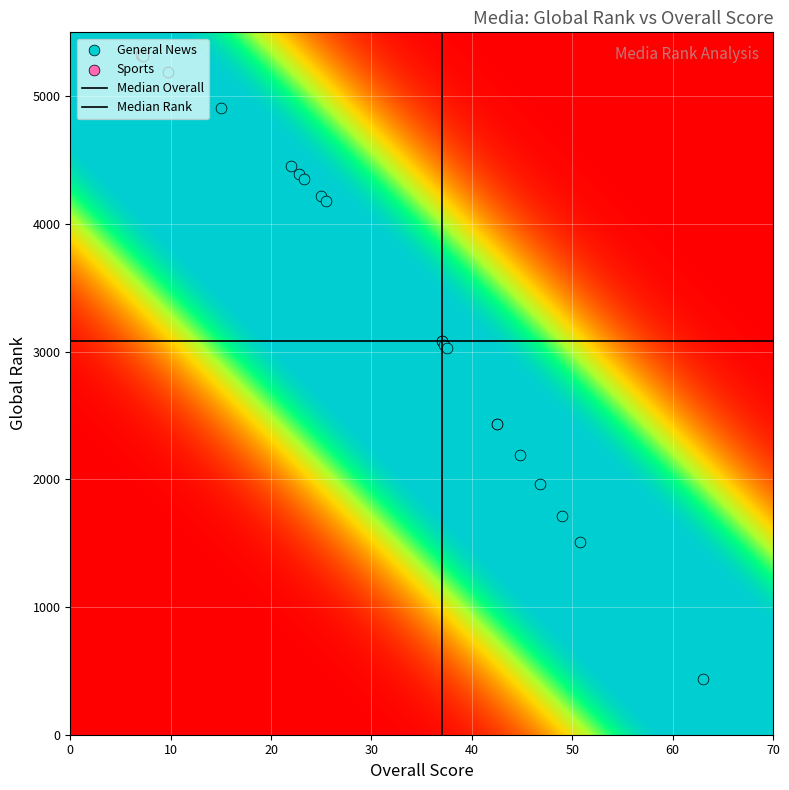

What is the average value?

3363